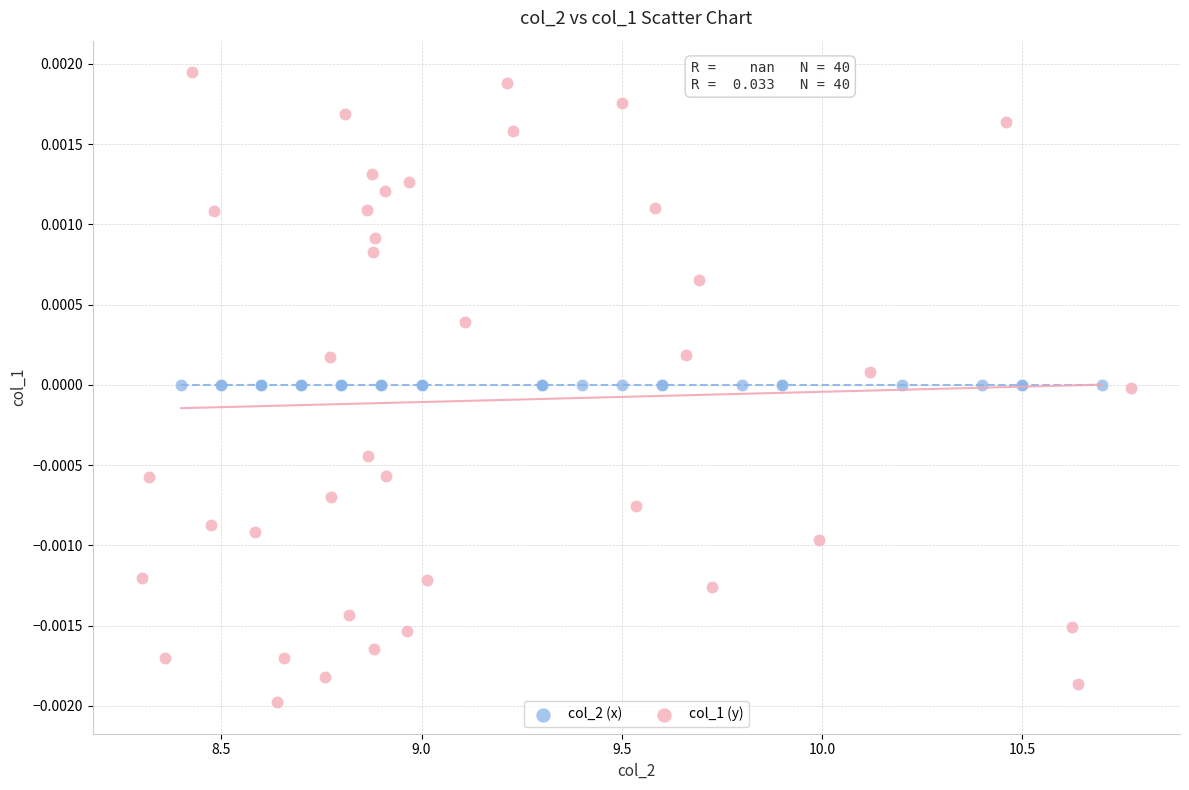

Which series contains the highest Y value?

col_1 (y)